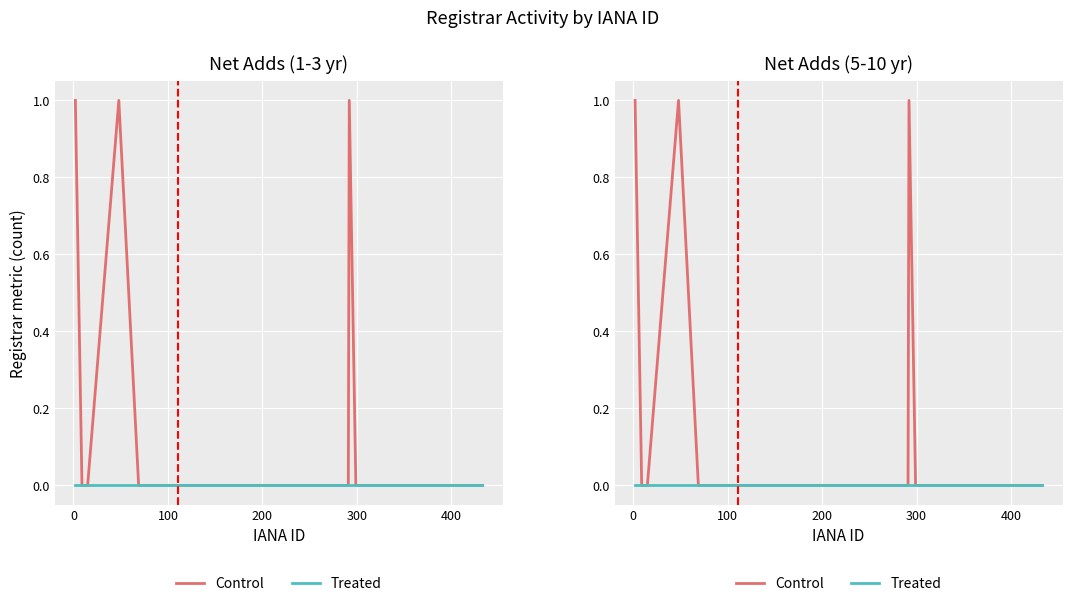

Rank the series by their average value, from lowest to highest.

Treated, Control